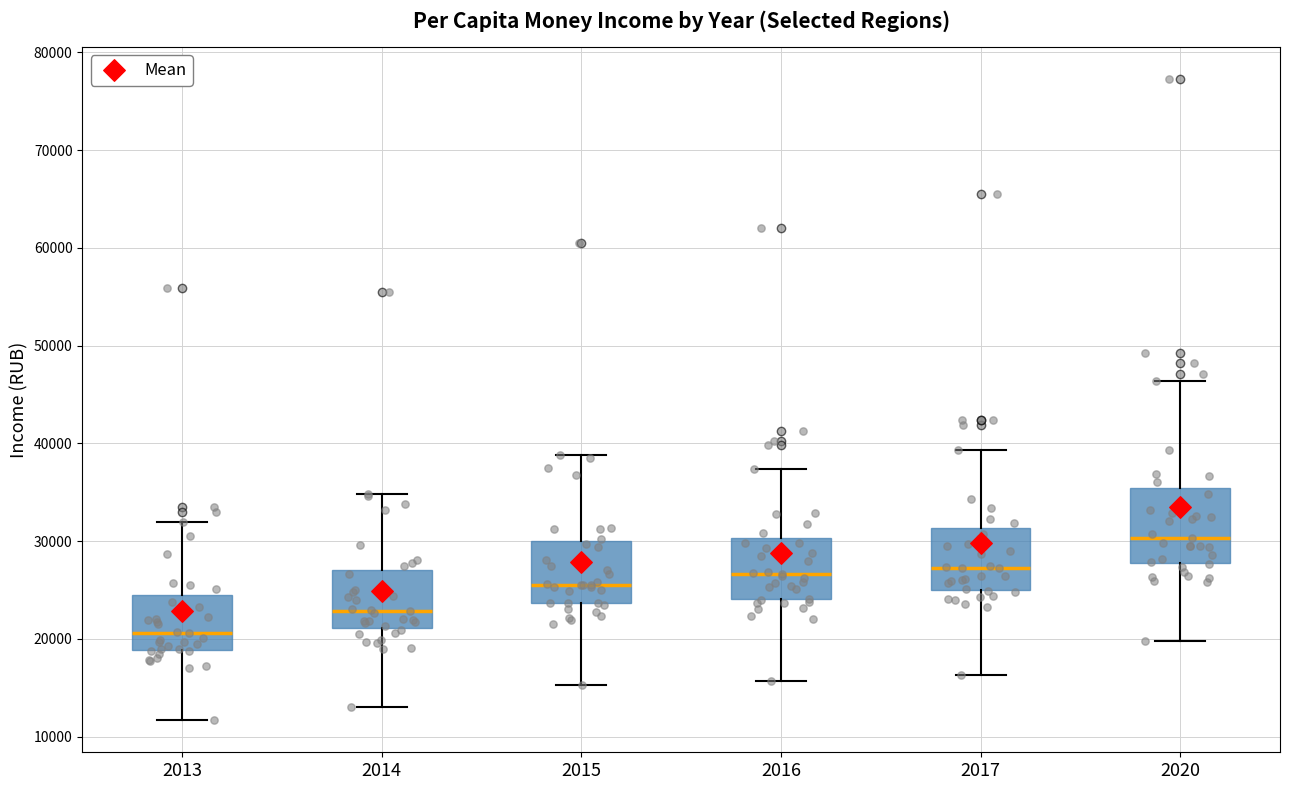

Reading left to right, transcribe this box plot: for each box, give where its median line is, the range the box spans, and where its two whiskers end, as read against the y-axis. The values are not printed on the chart, so give them approximately, as read against the axis.

2013: median 21000, box 19000 to 24000, whiskers 12000 to 32000
2014: median 23000, box 21000 to 27000, whiskers 13000 to 35000
2015: median 26000, box 24000 to 30000, whiskers 15000 to 39000
2016: median 27000, box 24000 to 30000, whiskers 16000 to 37000
2017: median 27000, box 25000 to 31000, whiskers 16000 to 39000
2020: median 30000, box 28000 to 35000, whiskers 20000 to 46000